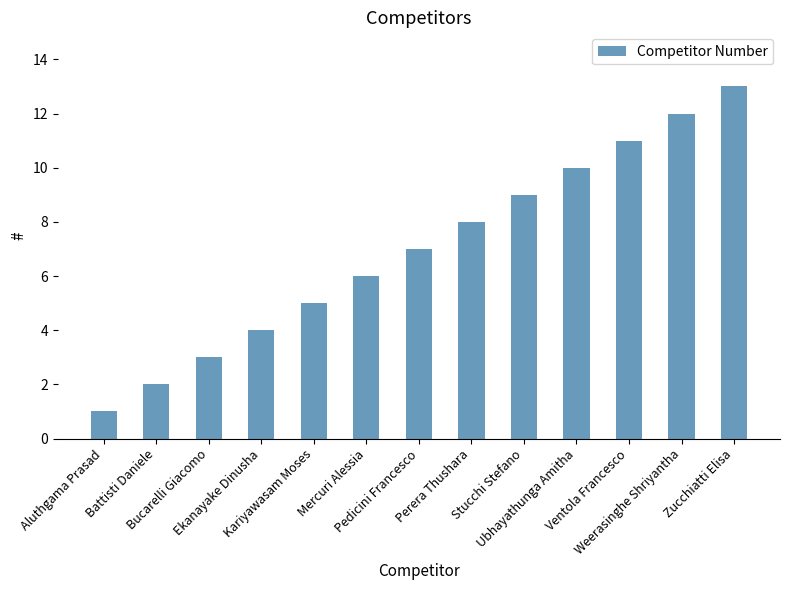

True or false: the data shows 3 at Bucarelli Giacomo.

True